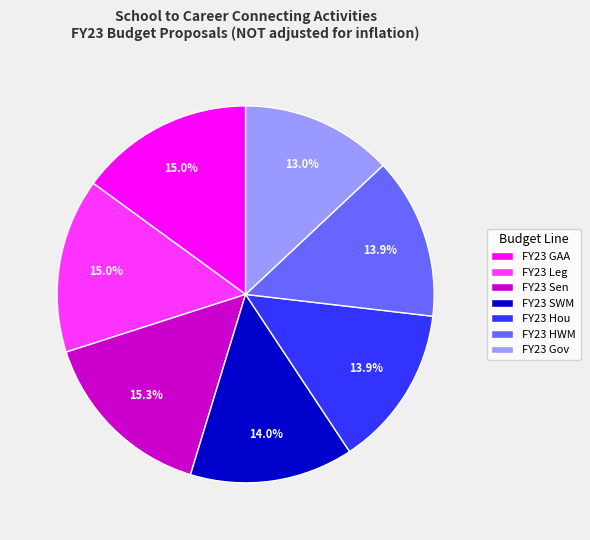

How many segments does this pie chart have?

7